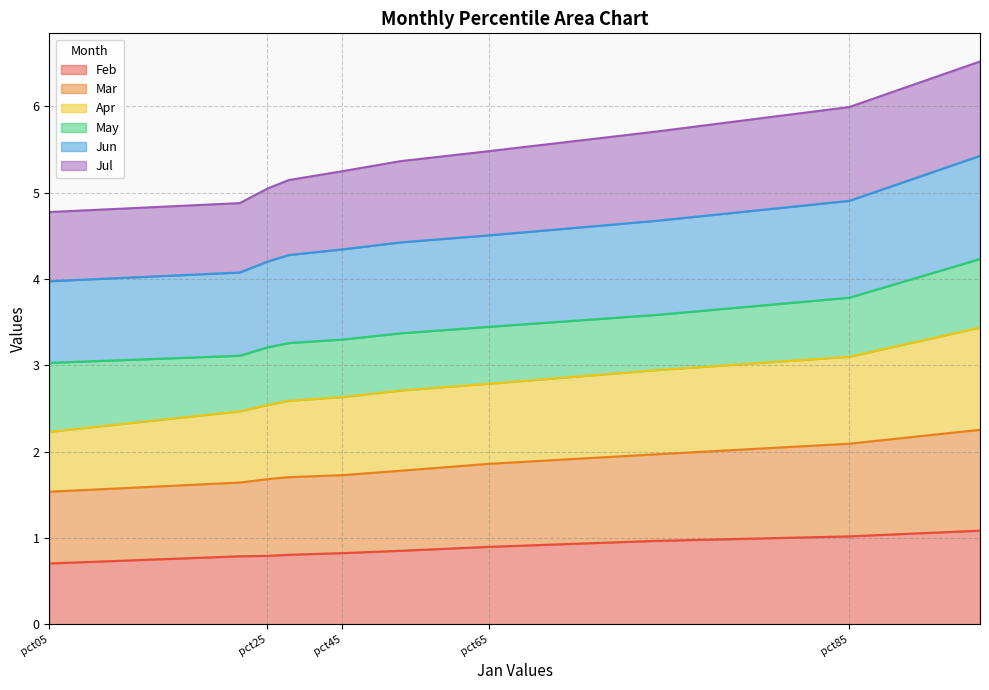

How many values in the Jun series exceed 4?

9